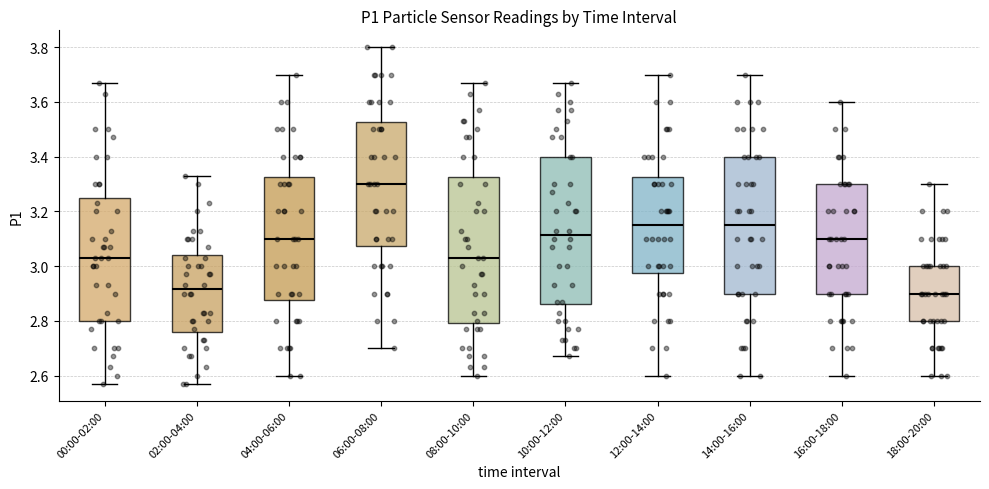

Reading left to right, read every box against the y-axis: the position of its median line, the range the box covers, and the ends of its whiskers. The values are not printed on the chart, so give them approximately, as read against the axis.

00:00-02:00: median 3.04, box 2.80 to 3.24, whiskers 2.58 to 3.68
02:00-04:00: median 2.92, box 2.76 to 3.04, whiskers 2.58 to 3.34
04:00-06:00: median 3.10, box 2.88 to 3.32, whiskers 2.60 to 3.70
06:00-08:00: median 3.30, box 3.08 to 3.52, whiskers 2.70 to 3.80
08:00-10:00: median 3.04, box 2.80 to 3.32, whiskers 2.60 to 3.68
10:00-12:00: median 3.12, box 2.86 to 3.40, whiskers 2.68 to 3.68
12:00-14:00: median 3.16, box 2.98 to 3.32, whiskers 2.60 to 3.70
14:00-16:00: median 3.16, box 2.90 to 3.40, whiskers 2.60 to 3.70
16:00-18:00: median 3.10, box 2.90 to 3.30, whiskers 2.60 to 3.60
18:00-20:00: median 2.90, box 2.80 to 3.00, whiskers 2.60 to 3.30